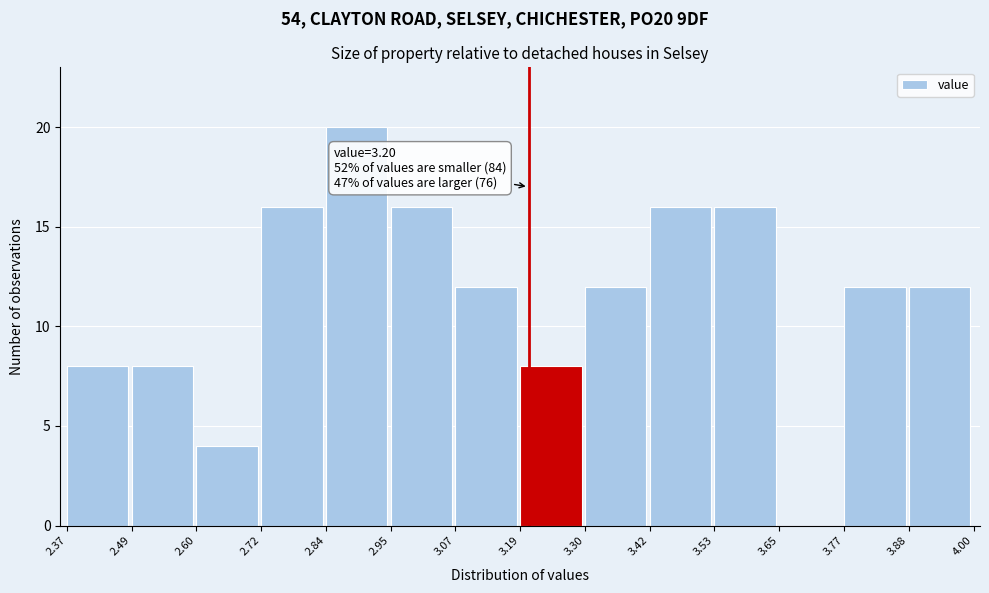

Which range on the x-axis has the tallest bar?

2.84 to 2.95